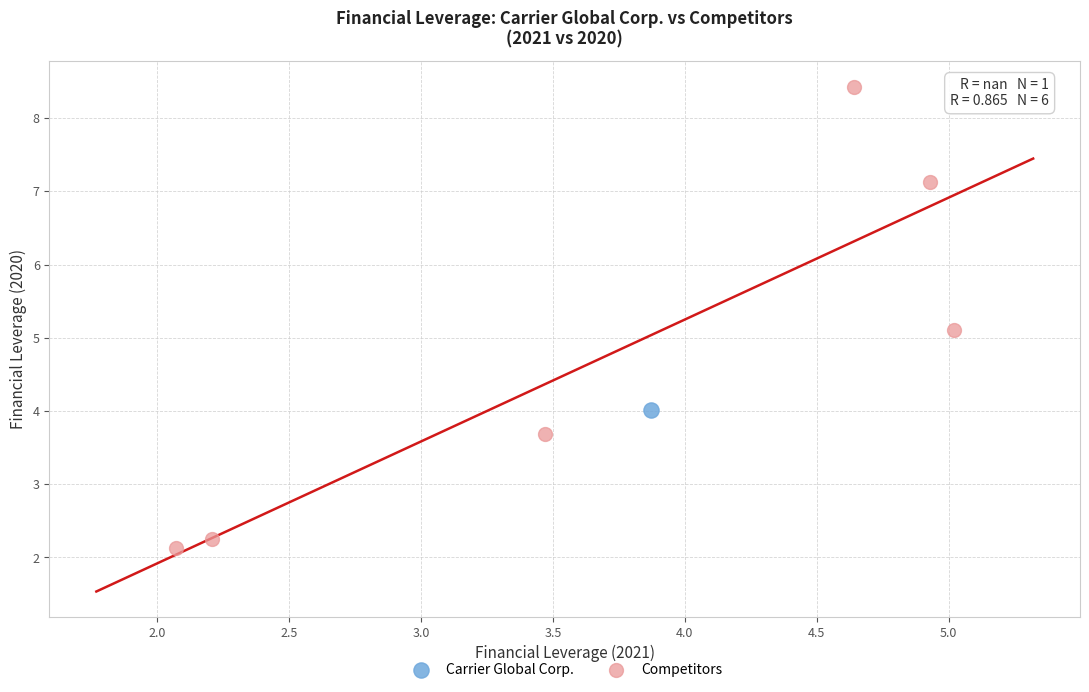

What are all the series names shown in the legend?

Carrier Global Corp., Competitors